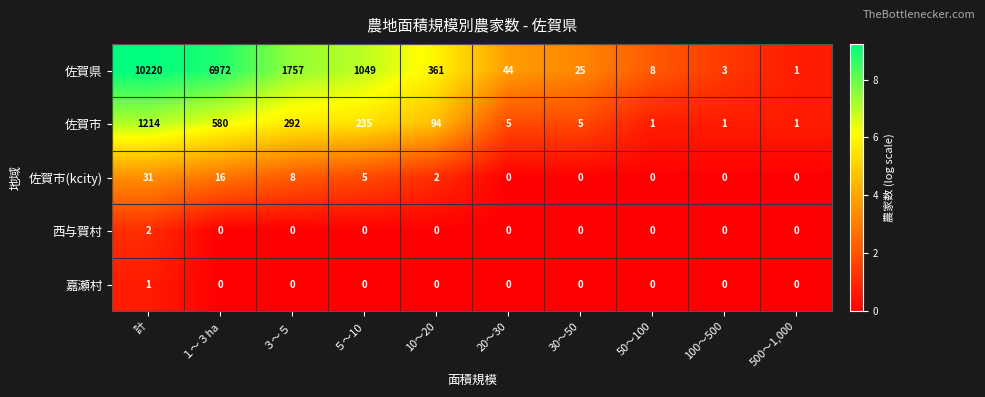

At which category is the sum across all series the highest?

計